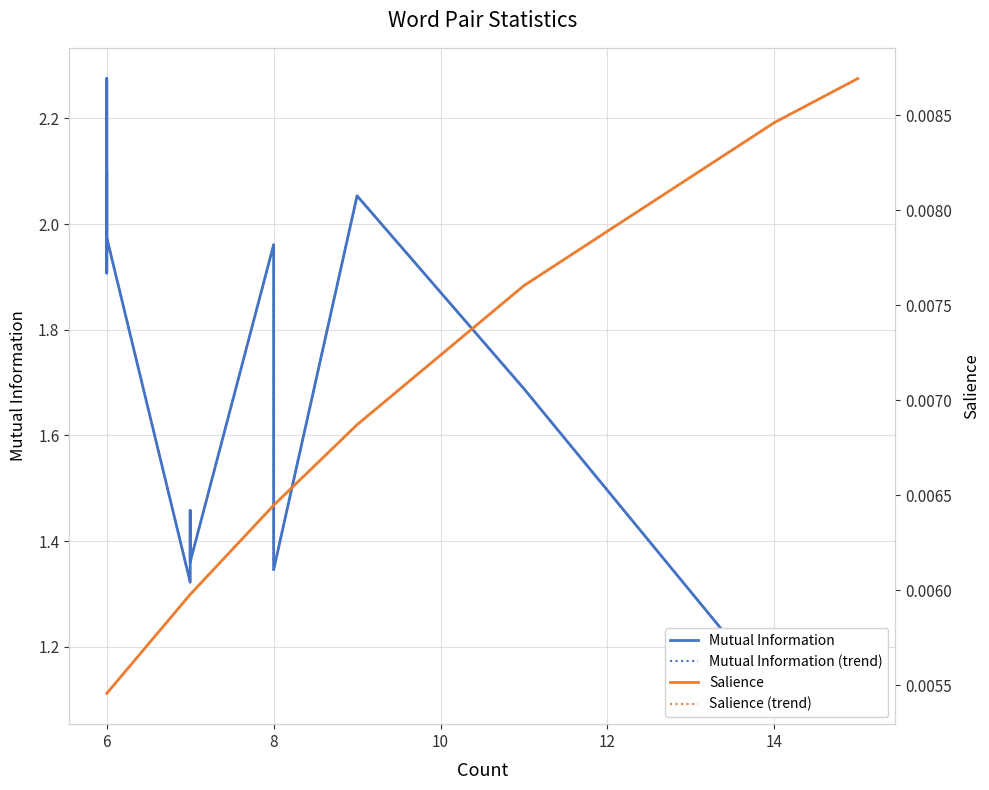

Is this an area chart (filled region under the line)?

No